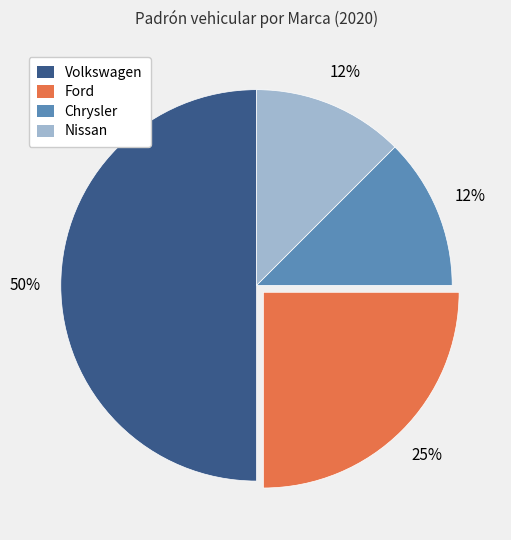

Between Nissan and Volkswagen, which is larger?

Volkswagen